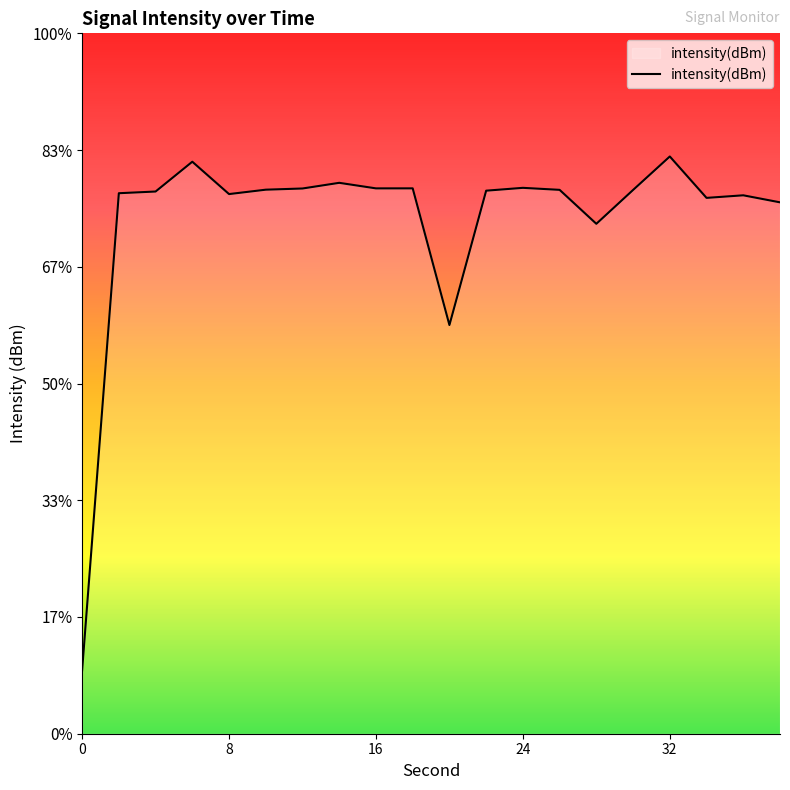

How many interior local peaks (higher than both neighbors) does the data have?

6